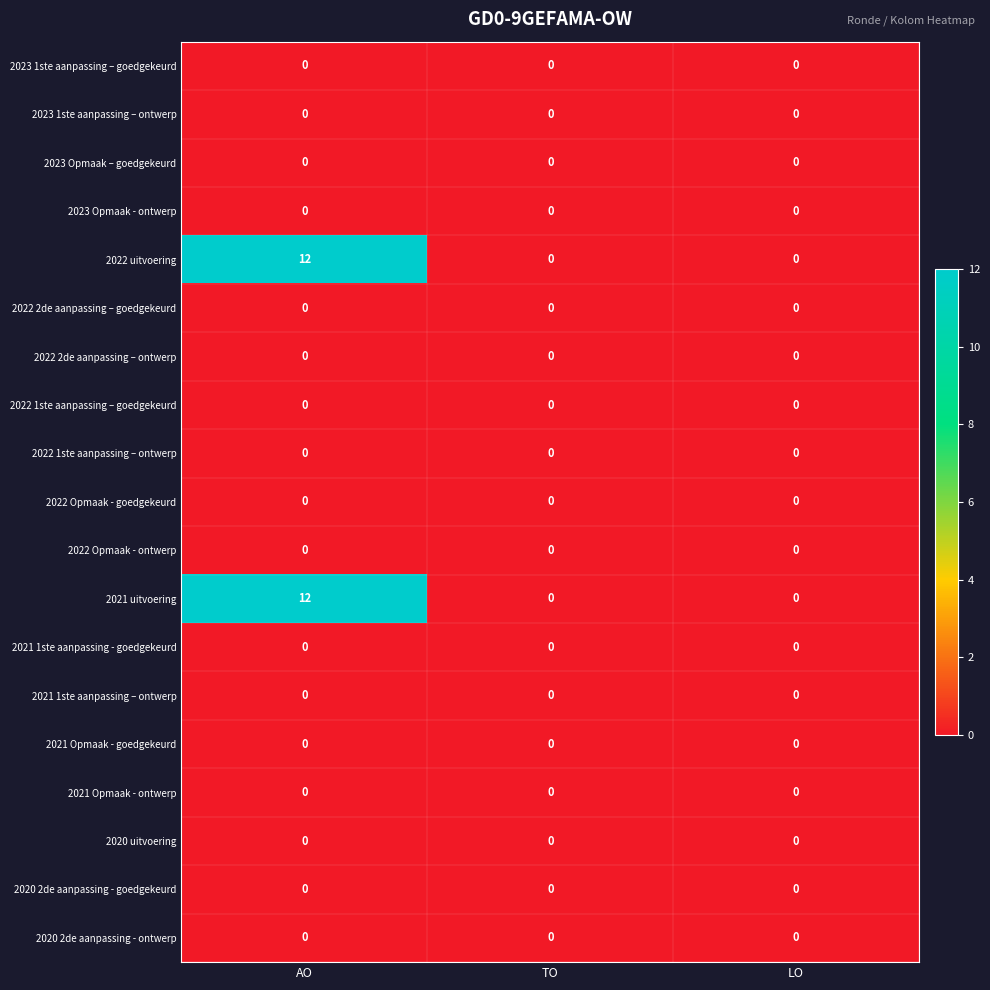

At which category is the sum across all series the highest?

AO